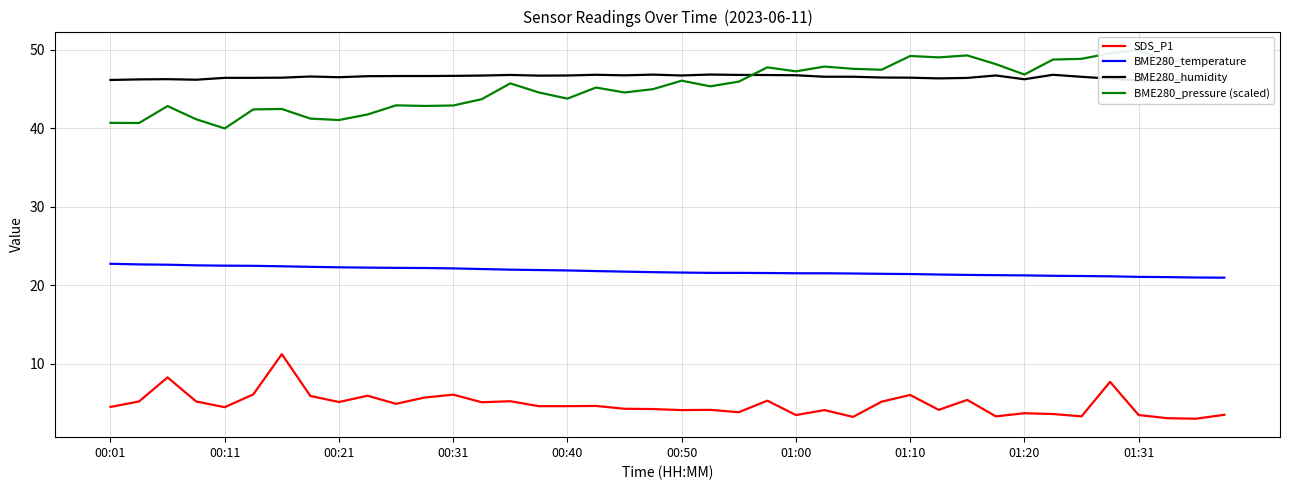

Does the chart have visible grid lines?

Yes